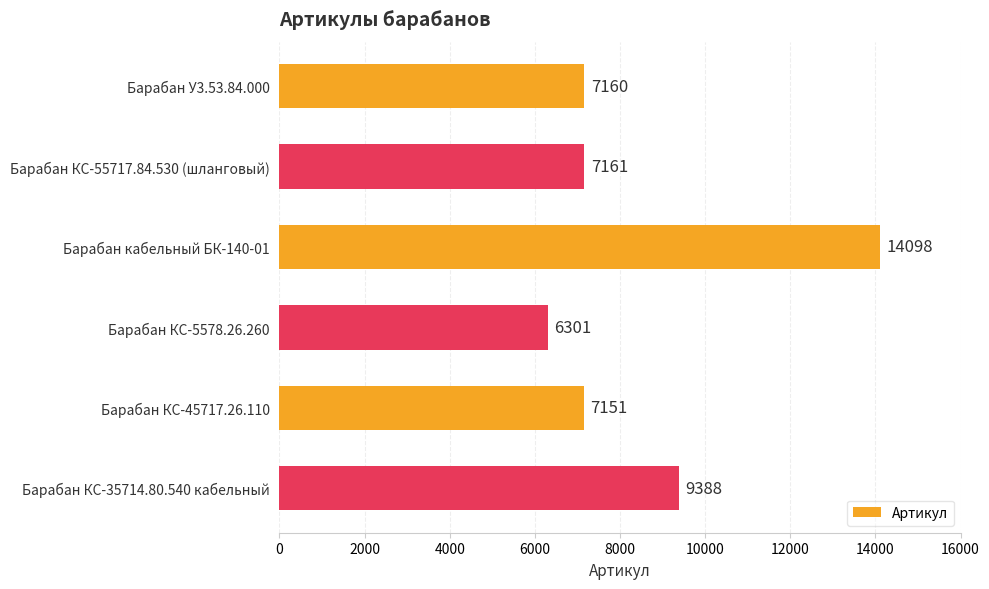

Which has a higher value, Барабан КС-45717.26.110 or Барабан КС-55717.84.530 (шланговый)?

Барабан КС-55717.84.530 (шланговый)